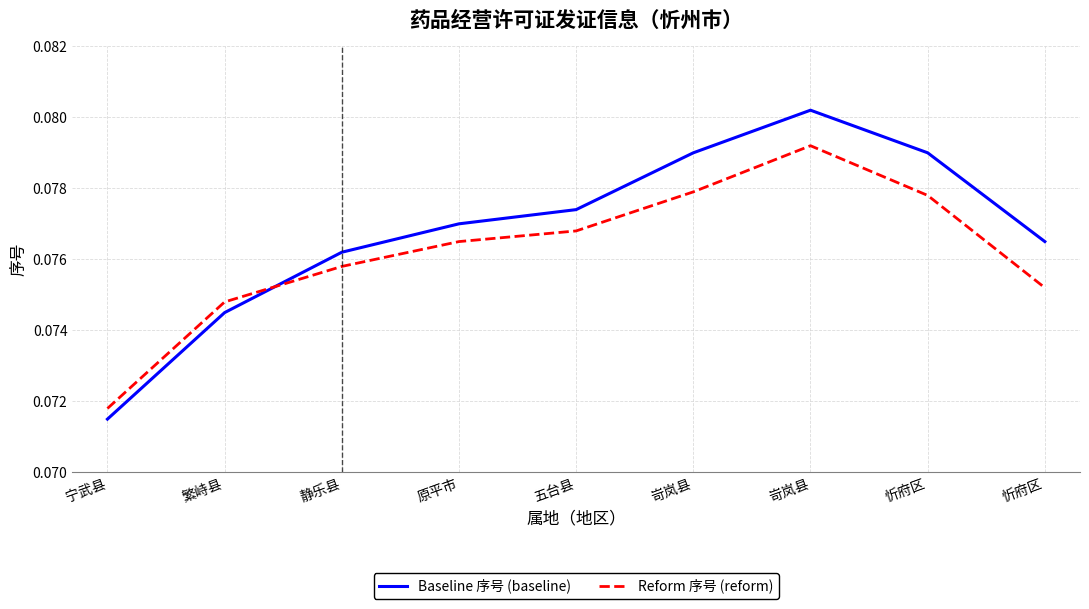

Reading right to left, extract all data points from this chart.

Baseline 序号 (baseline): 忻府区=0.1	忻府区=0.1	岢岚县=0.1	岢岚县=0.1	五台县=0.1	原平市=0.1	静乐县=0.1	繁峙县=0.1	宁武县=0.1
Reform 序号 (reform): 忻府区=0.1	忻府区=0.1	岢岚县=0.1	岢岚县=0.1	五台县=0.1	原平市=0.1	静乐县=0.1	繁峙县=0.1	宁武县=0.1